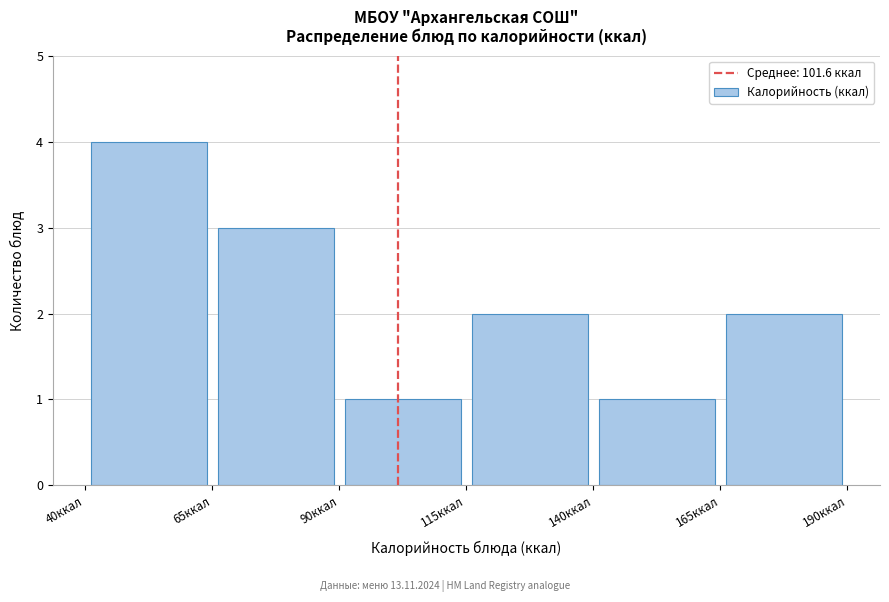

Which range on the x-axis has the tallest bar?

40 to 65